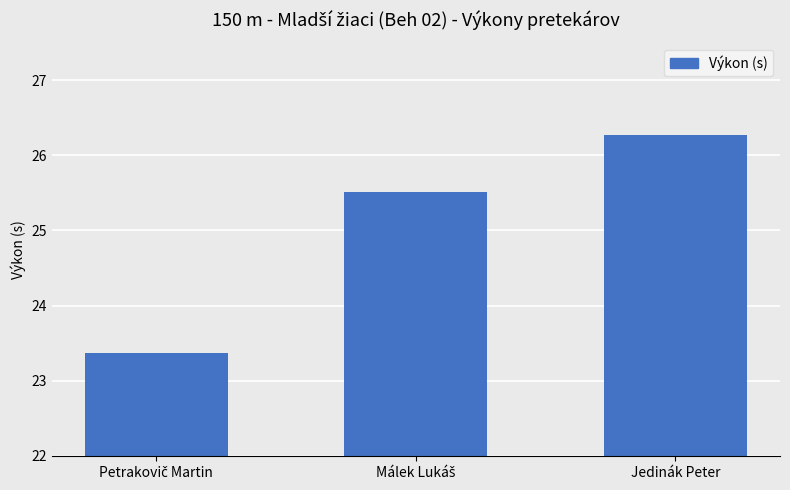

Reading left to right, extract all data points from this chart.

23.4	25.5	26.3